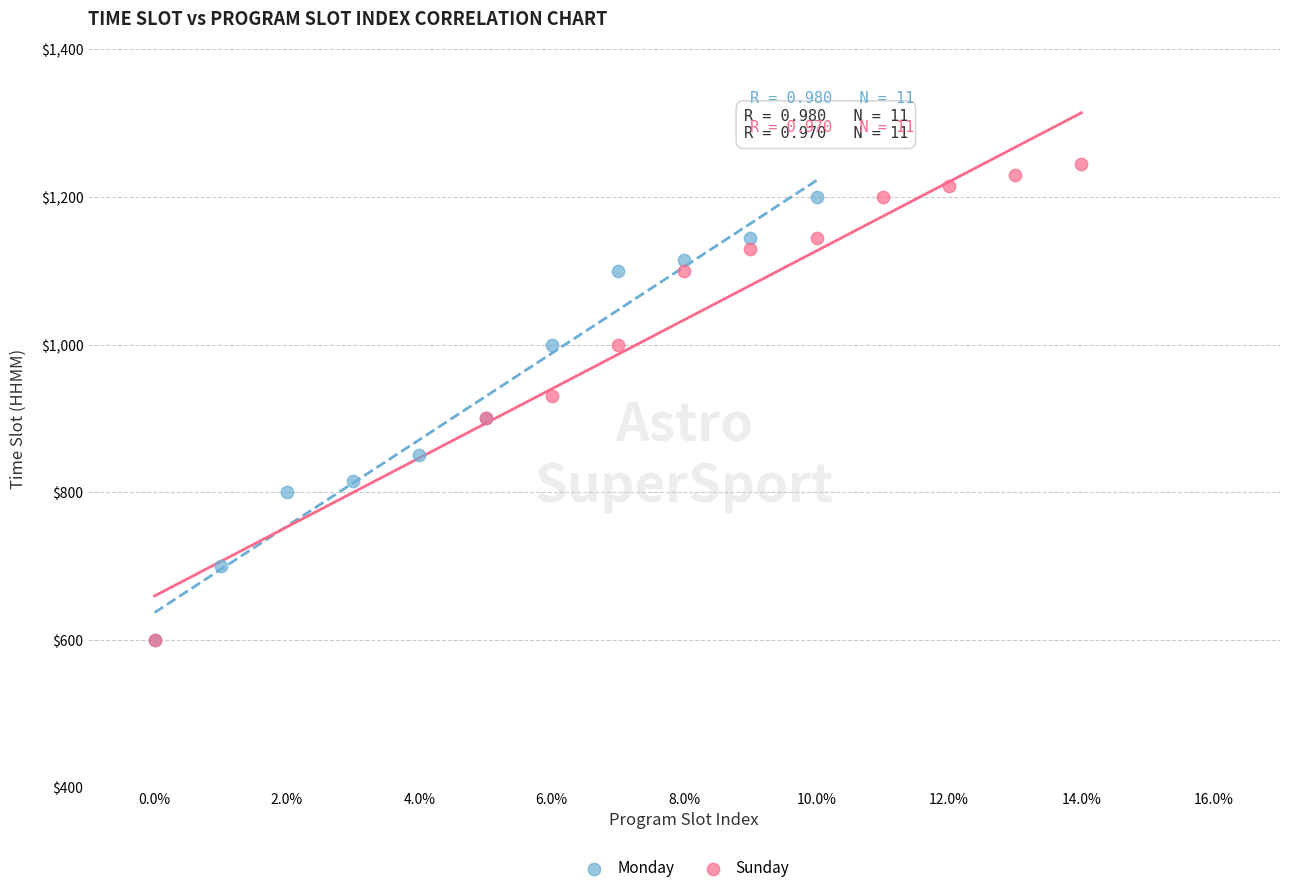

Which series contains the highest Y value?

Sunday